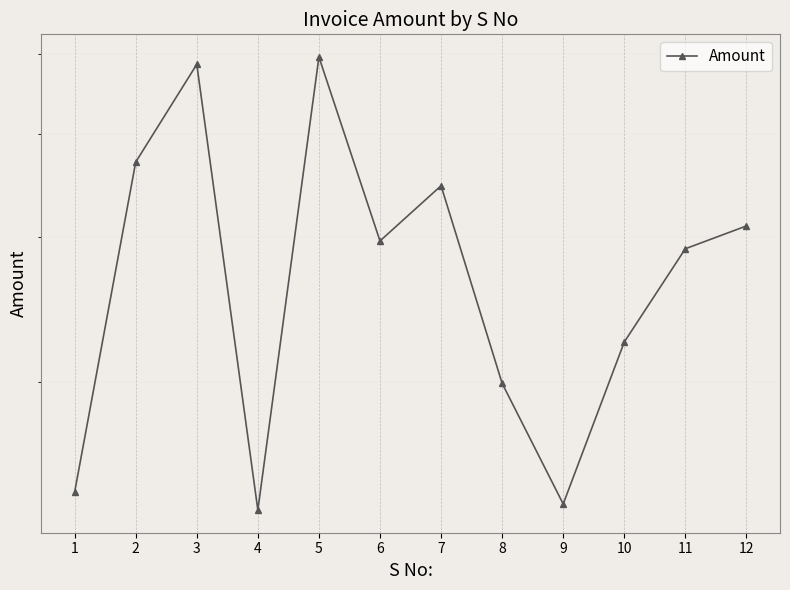

Reading left to right, list all the values displayed in this chart.

1468	3696	4858	1396	4959	2964	3459	1990	1420	2234	2900	3091